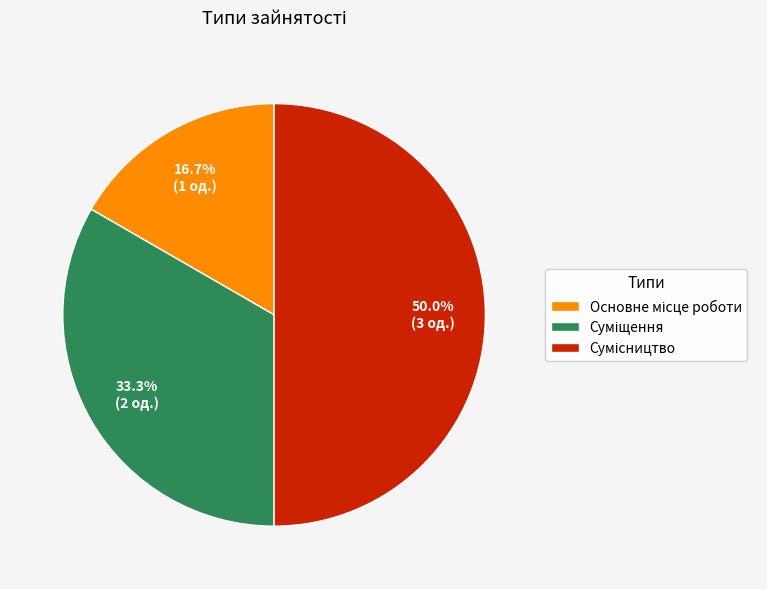

What is the smallest slice in the pie chart?

Основне місце роботи